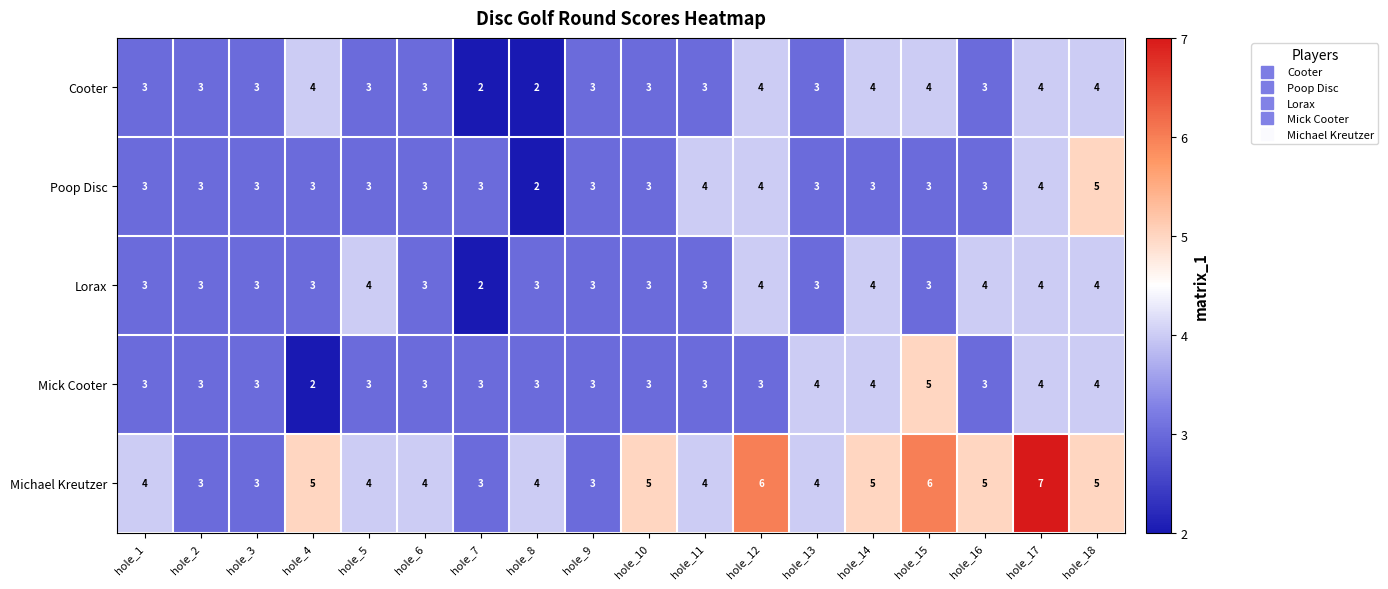

Count the number of categories in the chart.

18